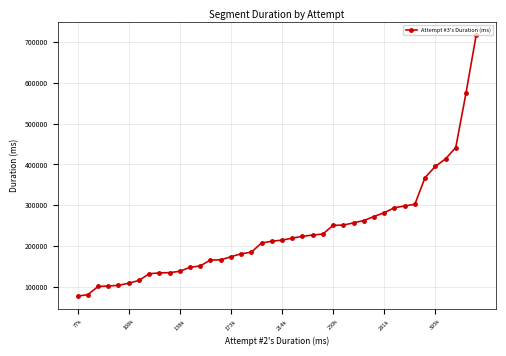

What is the average value?

232692